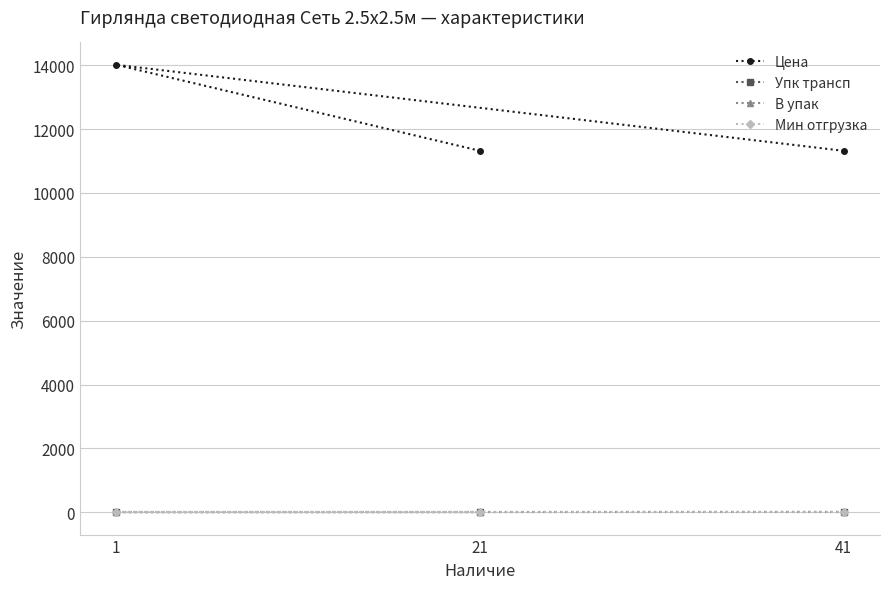

At which label does Мин отгрузка reach its minimum?

41